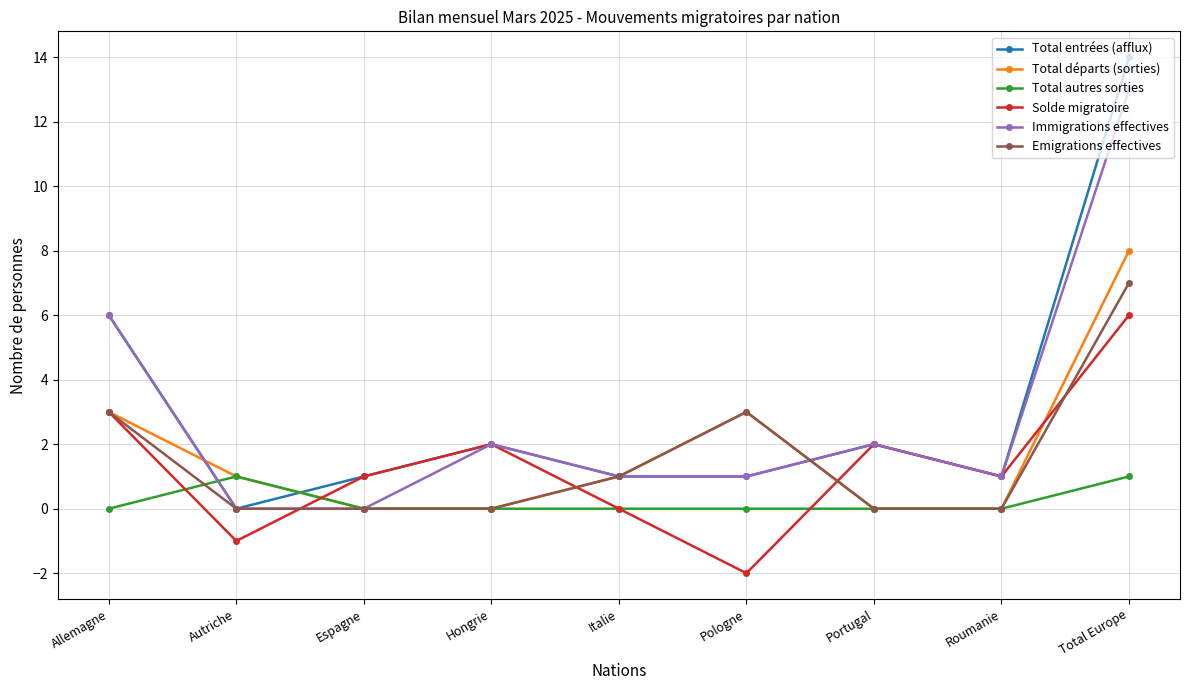

The value of Immigrations effectives at Autriche is 6. True or false?

False